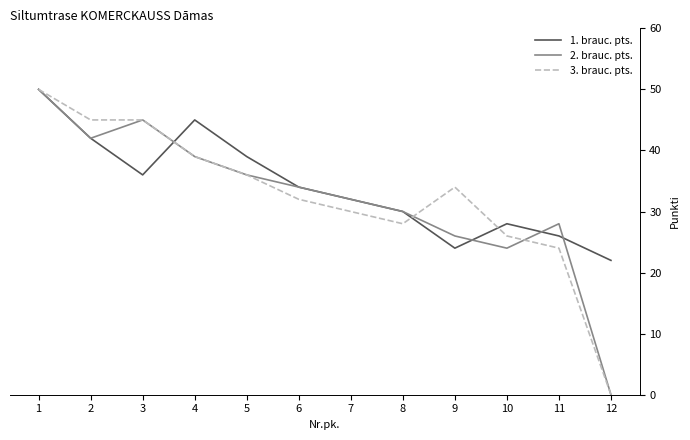

What is the difference between the second highest and second lowest values in the 2. brauc. pts. series?

21